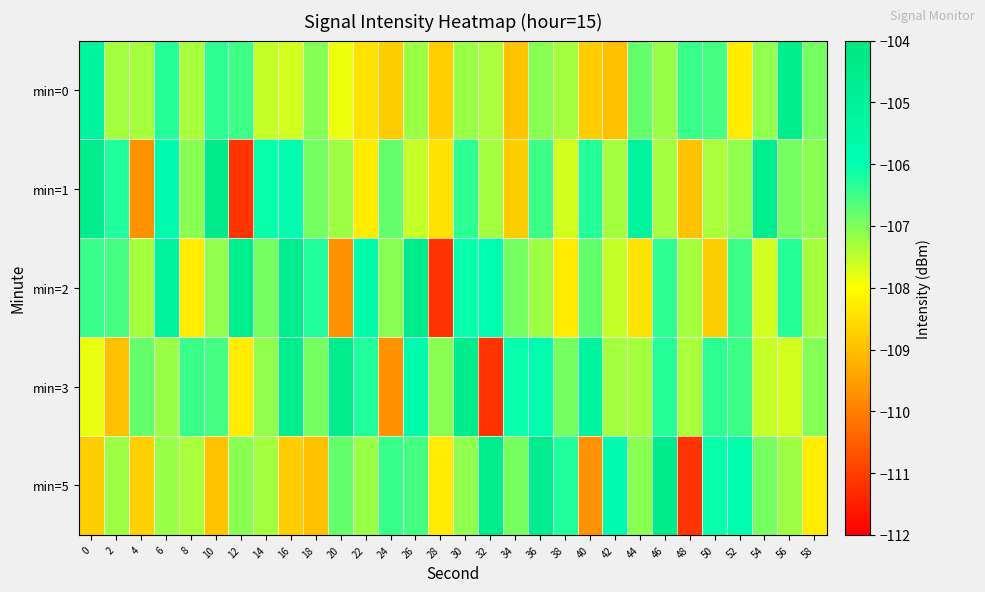

Which category has the lowest value across all series?

12